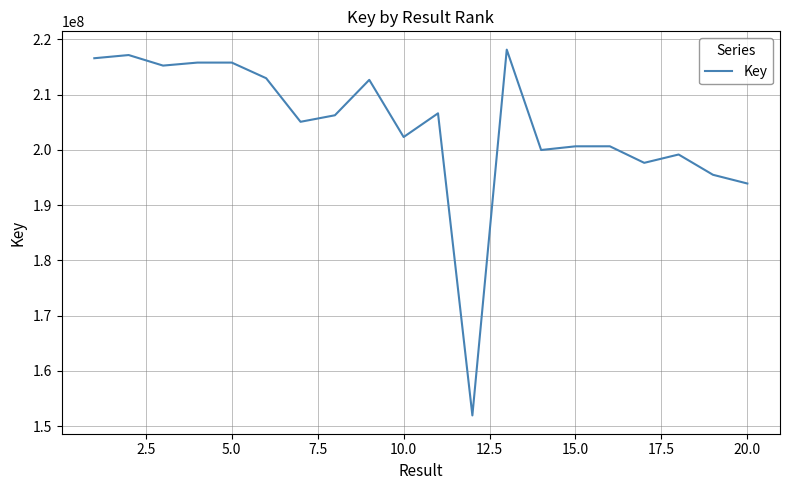

What is the minimum value shown in the chart?

151947139